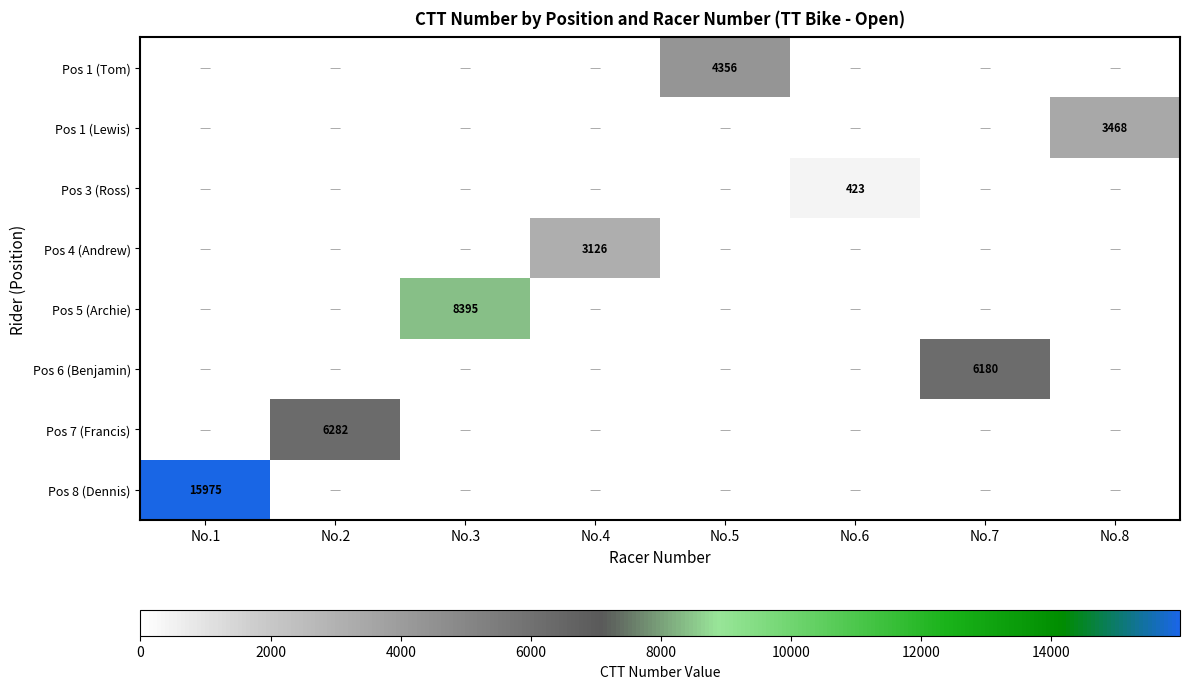

True or false: Pos 6 (Benjamin) has a value of 6180 at No.7.

True